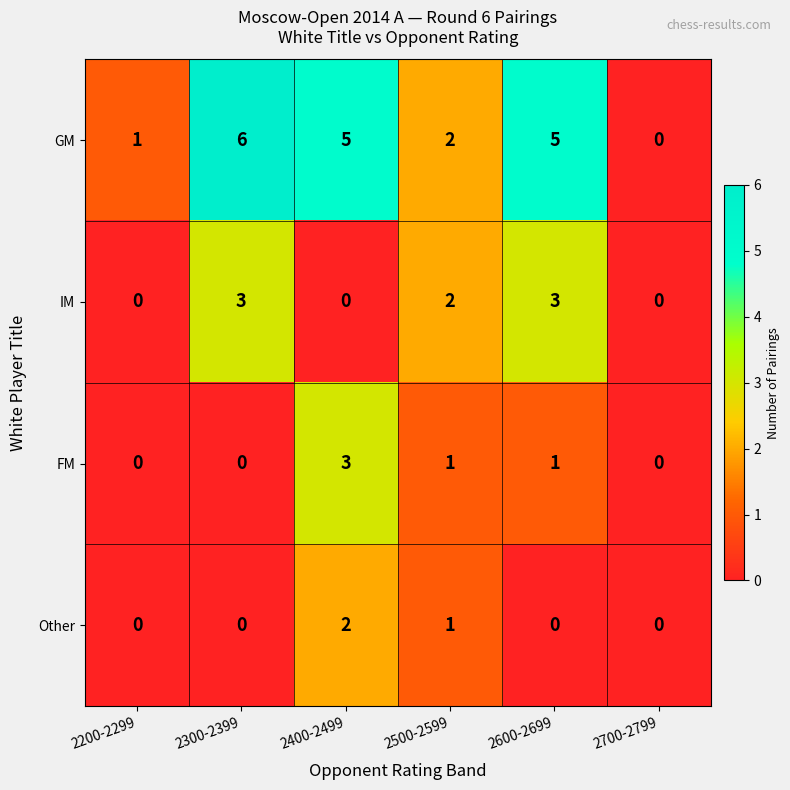

Is it true that Other equals 1 at 2600-2699?

False